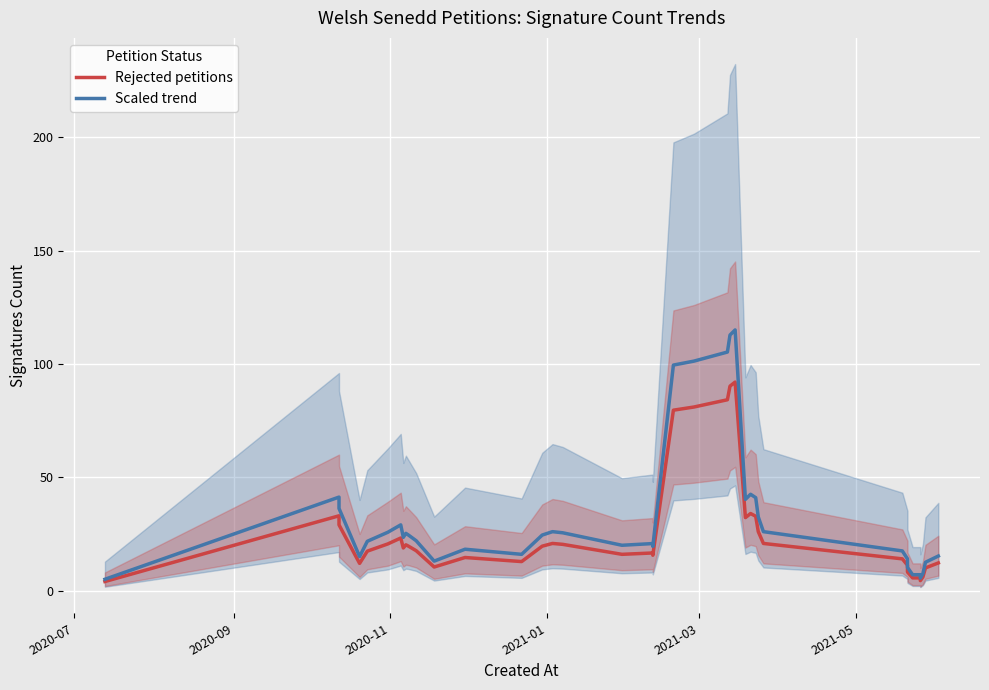

What is the lowest value of the Rejected petitions series?

4.0